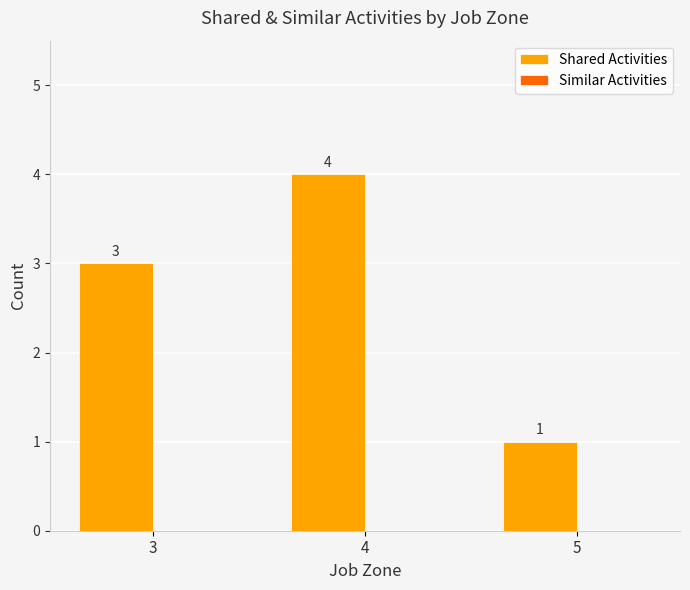

List the labels in order of value, largest first.

4, 3, 5